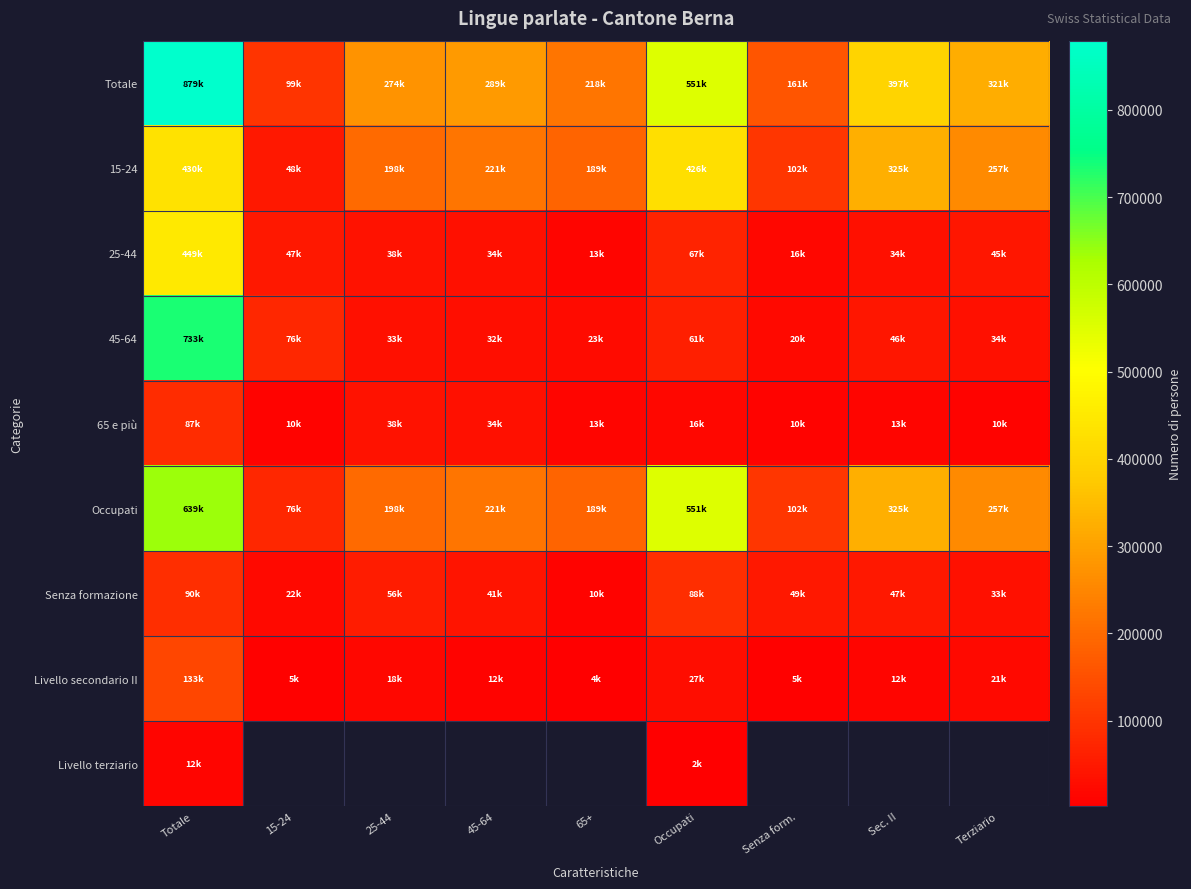

Which has a higher value, 45-64 or 15-24?

45-64